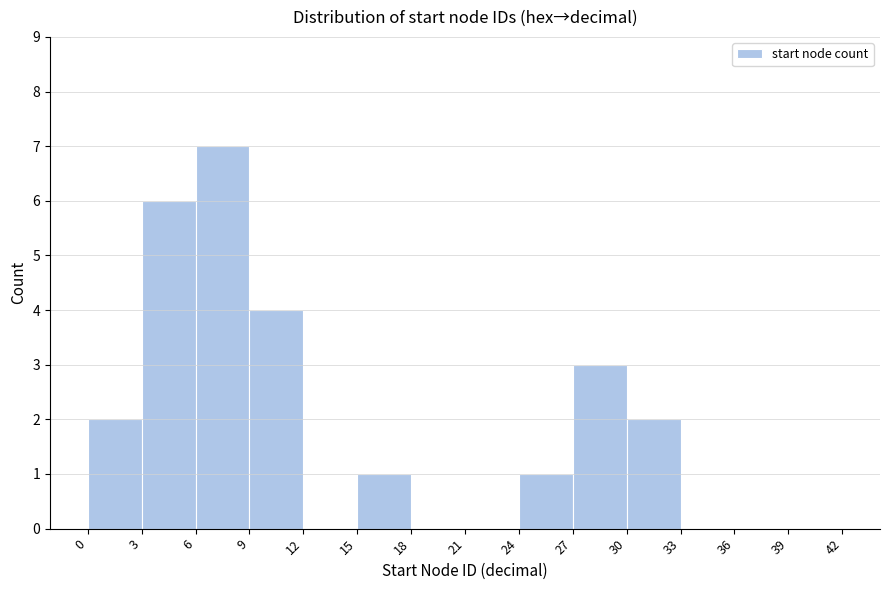

What is the height of the bar covering 3 to 6 on the x-axis? The values are not printed on the chart, so give them approximately, as read against the axis.

6